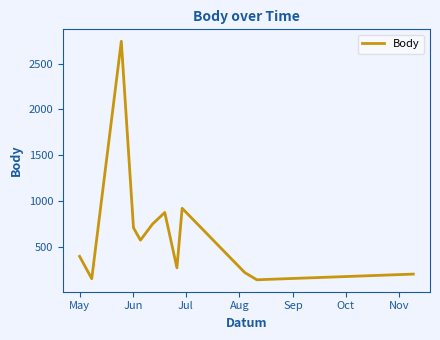

What is the maximum value shown in the chart?

2742